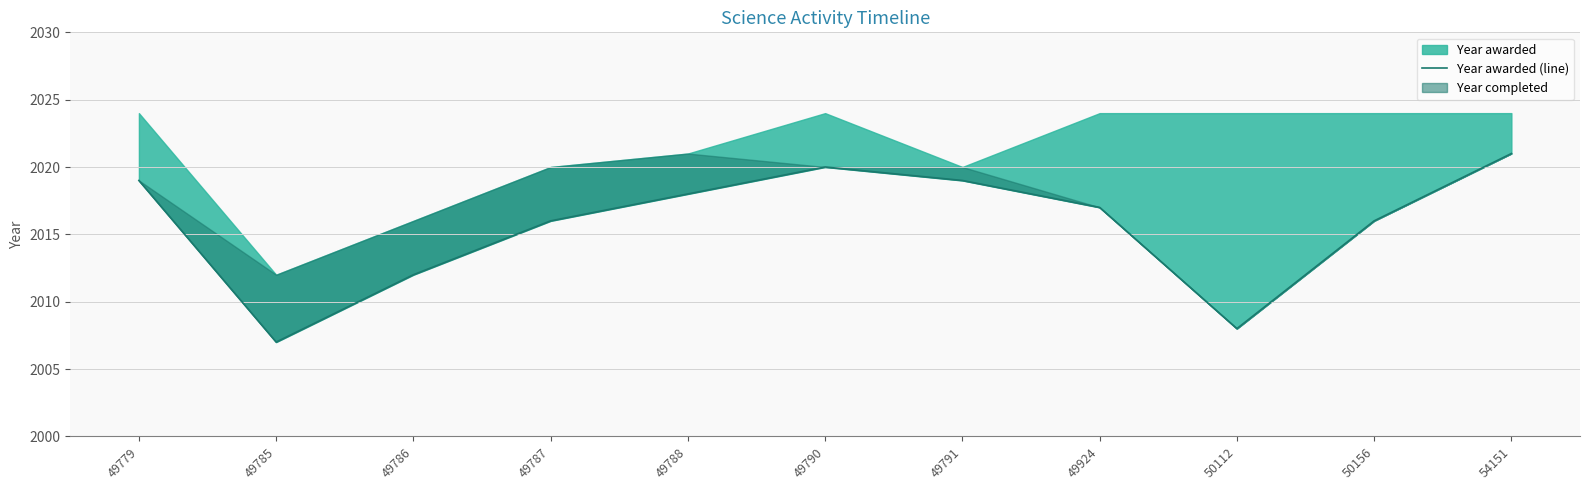

At which category does the data reach its first local valley?

49785